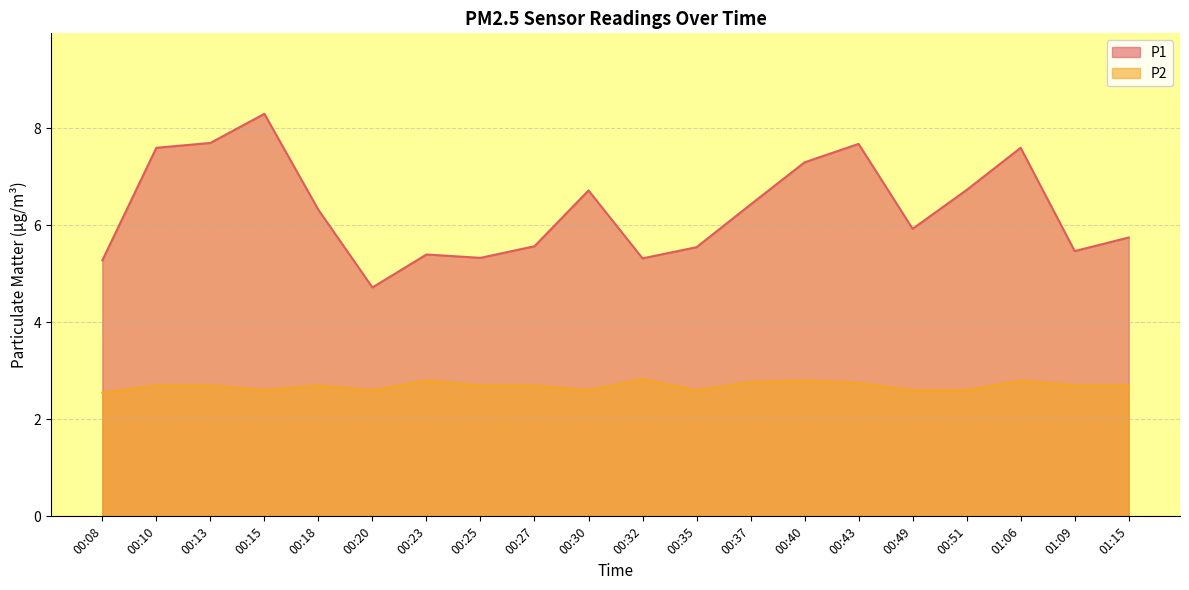

What position from the right is 00:40?

7